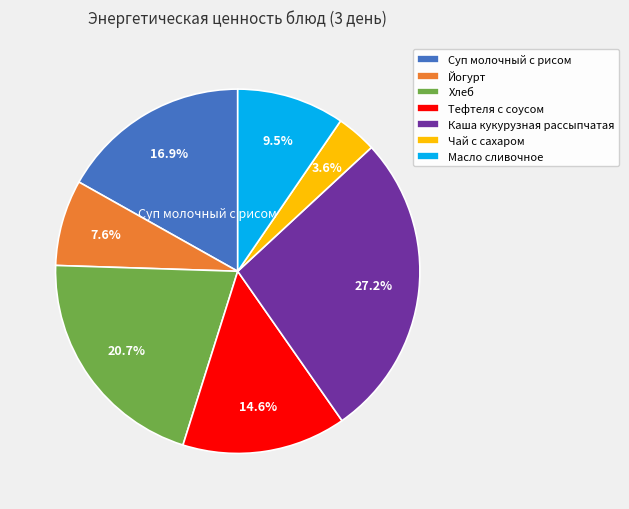

What is the total percentage of Суп молочный с рисом and Йогурт?

24.5%